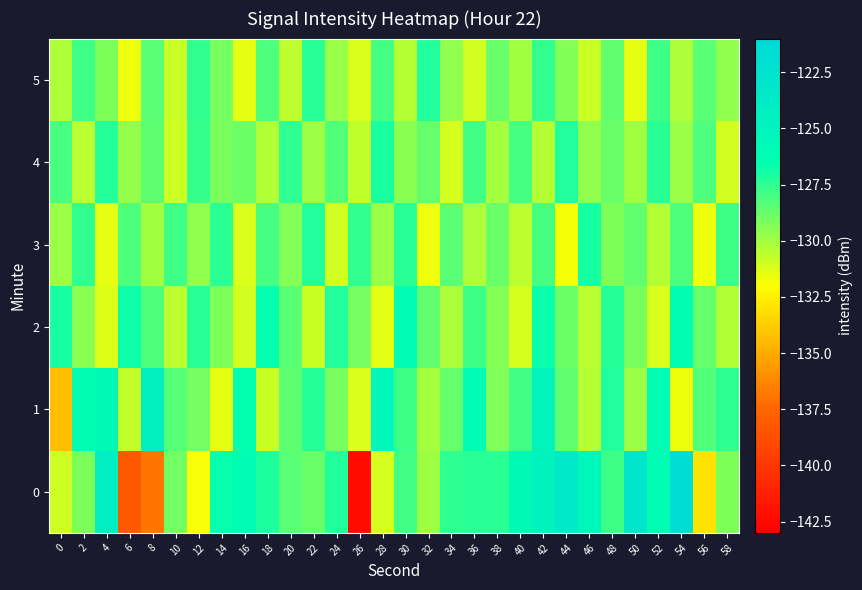

How many data points does each series have?

30